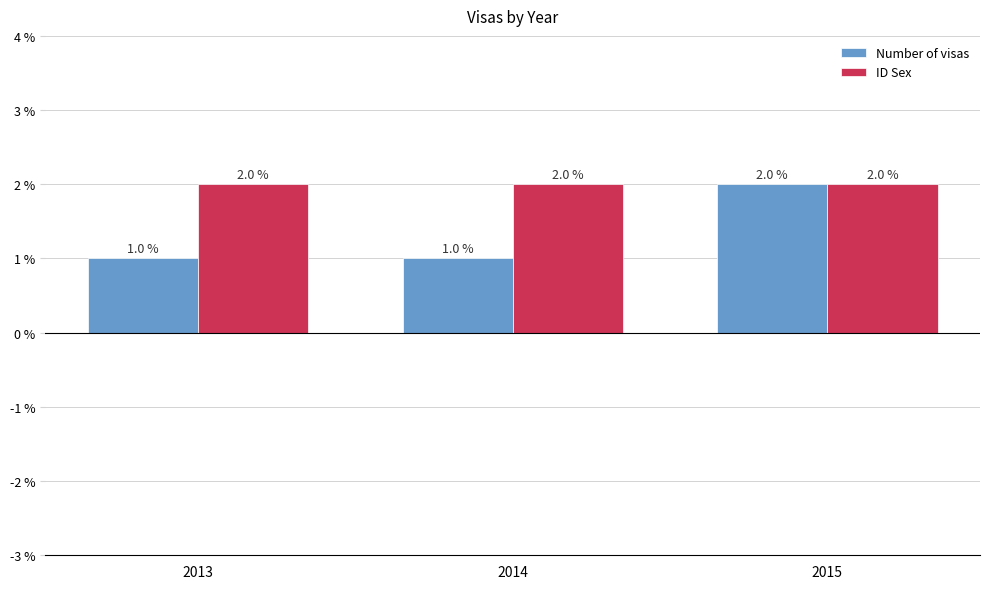

At how many categories does at least one series exceed 1?

3